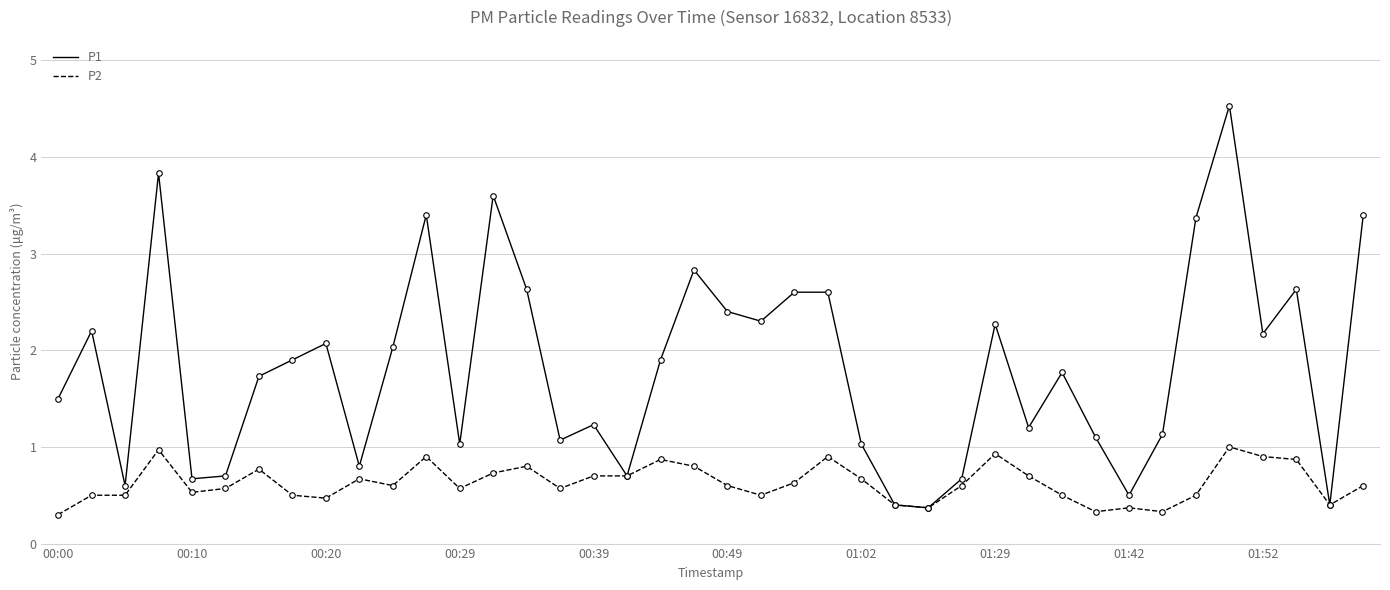

Rank the series by their average value, from lowest to highest.

P2, P1